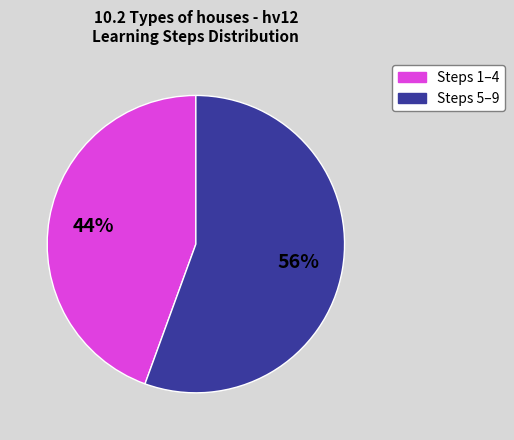

To the nearest percent, what is the average slice percentage?

50%